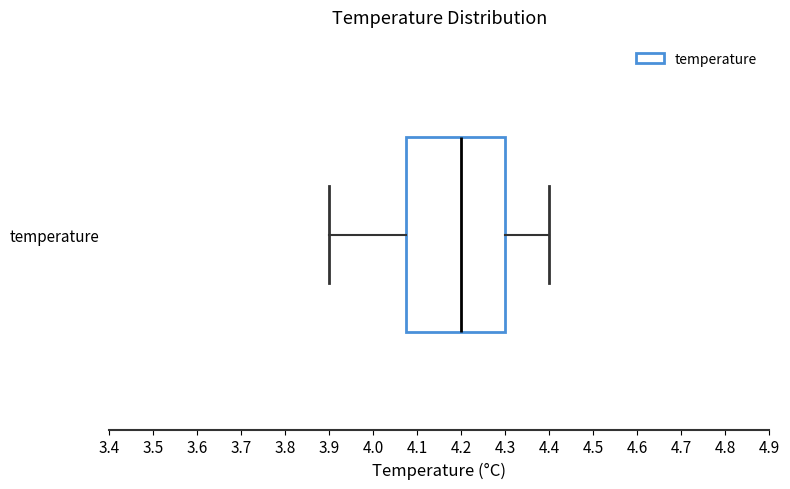

Read this box plot against the x-axis: the position of the median line, the range covered by the box, and the ends of both whiskers. The values are not printed on the chart, so give them approximately, as read against the axis.

median 4.20, box 4.08 to 4.30, whiskers 3.90 to 4.40